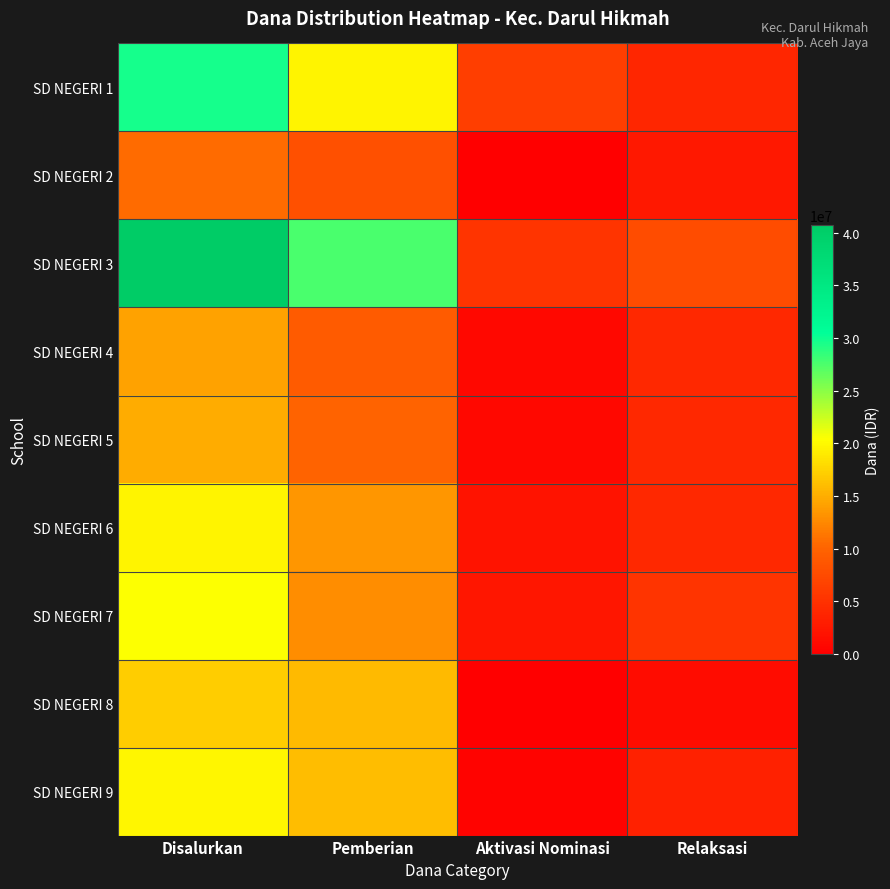

At Disalurkan, list the series in order from smallest to largest.

SD NEGERI 2, SD NEGERI 4, SD NEGERI 5, SD NEGERI 8, SD NEGERI 6, SD NEGERI 9, SD NEGERI 7, SD NEGERI 1, SD NEGERI 3